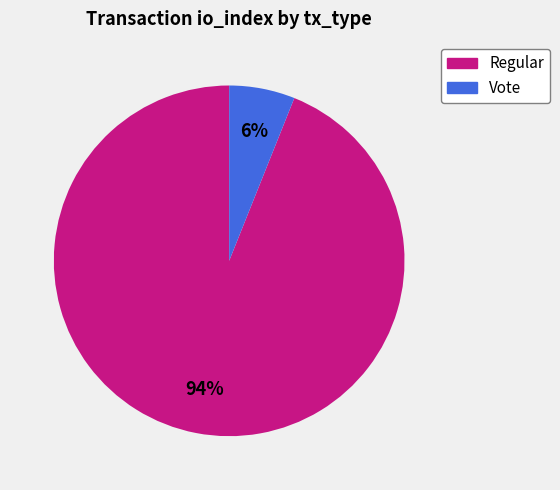

Do Regular and Vote together represent more than half of the pie?

Yes